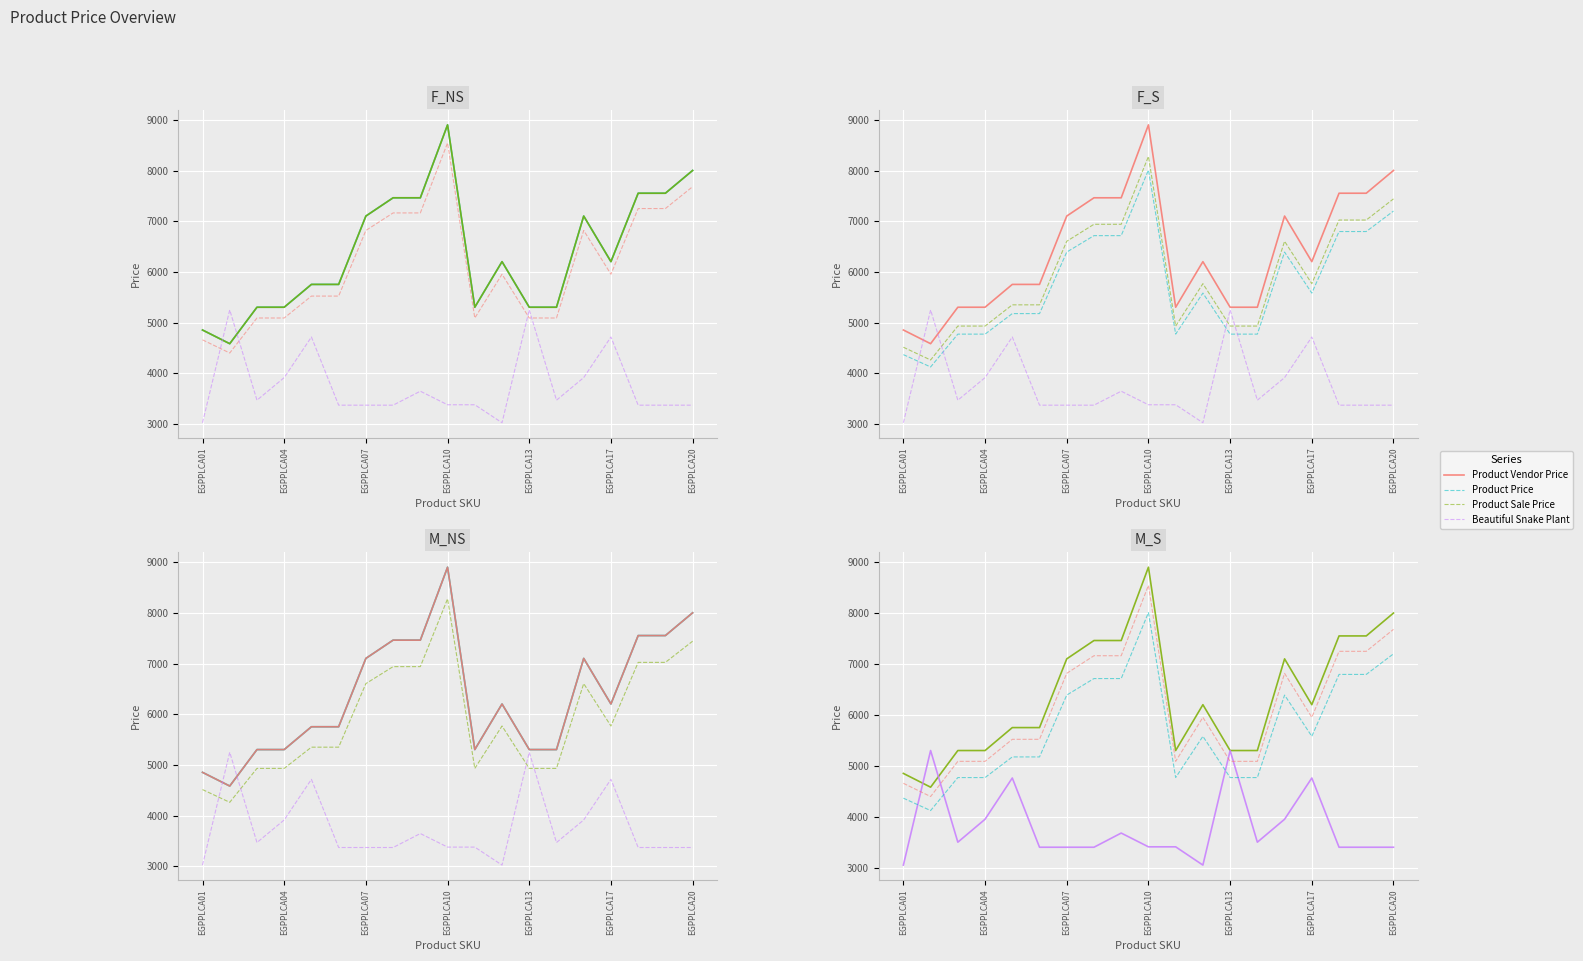

Is the value of Product Sale Price at 17 greater than the value of Beautiful Snake Plant at 15?

Yes